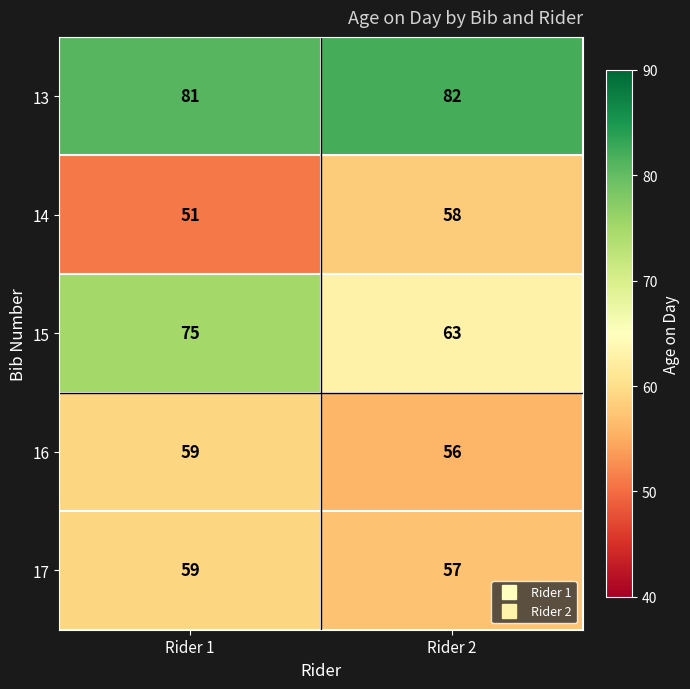

What is the total value across all series at Rider 2?

316